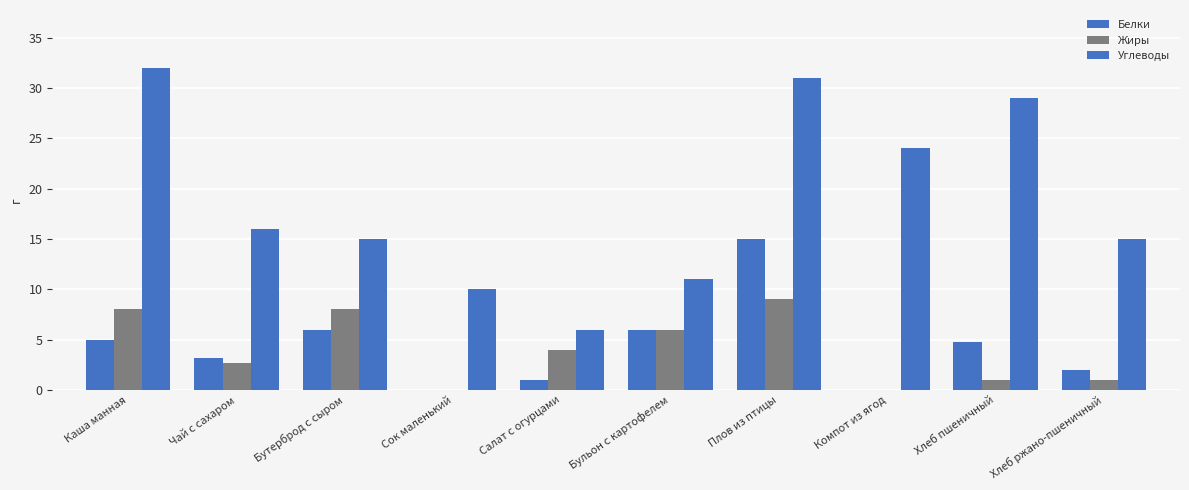

How many data points does each series have?

10